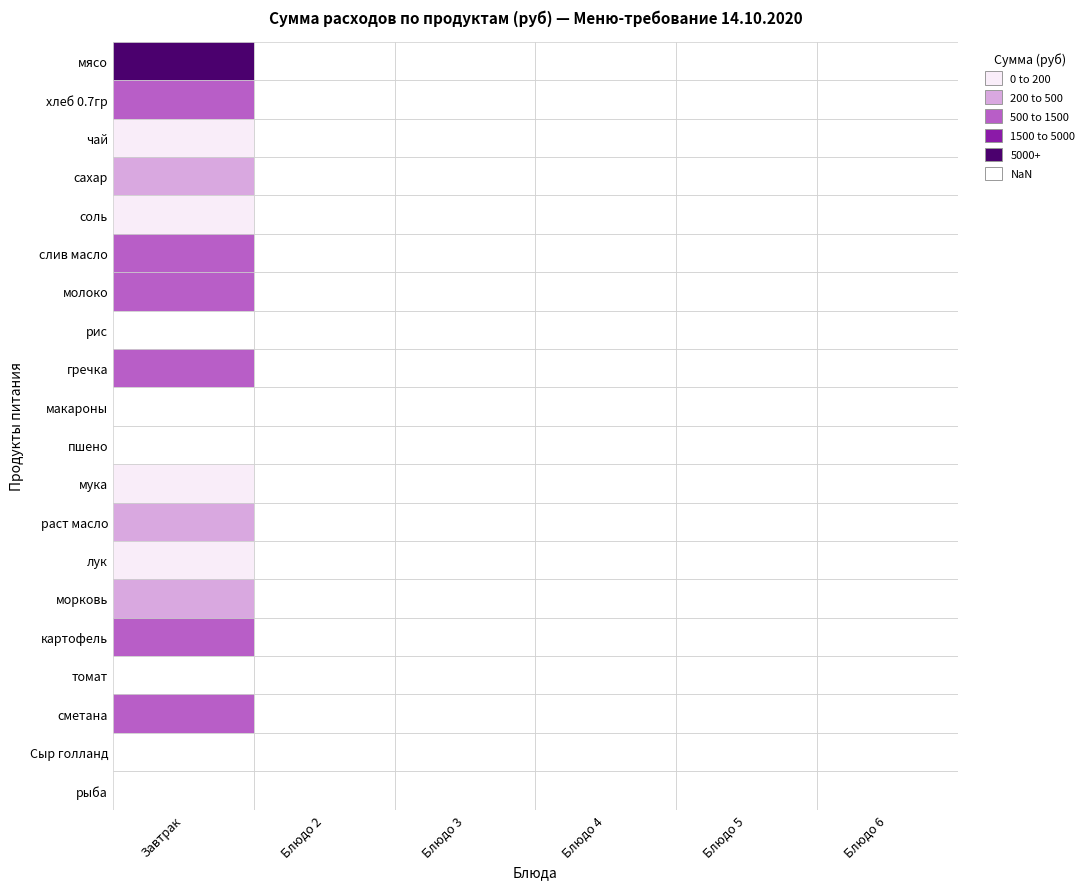

Is the value of макароны at 2 greater than the value of мясо at 0?

No